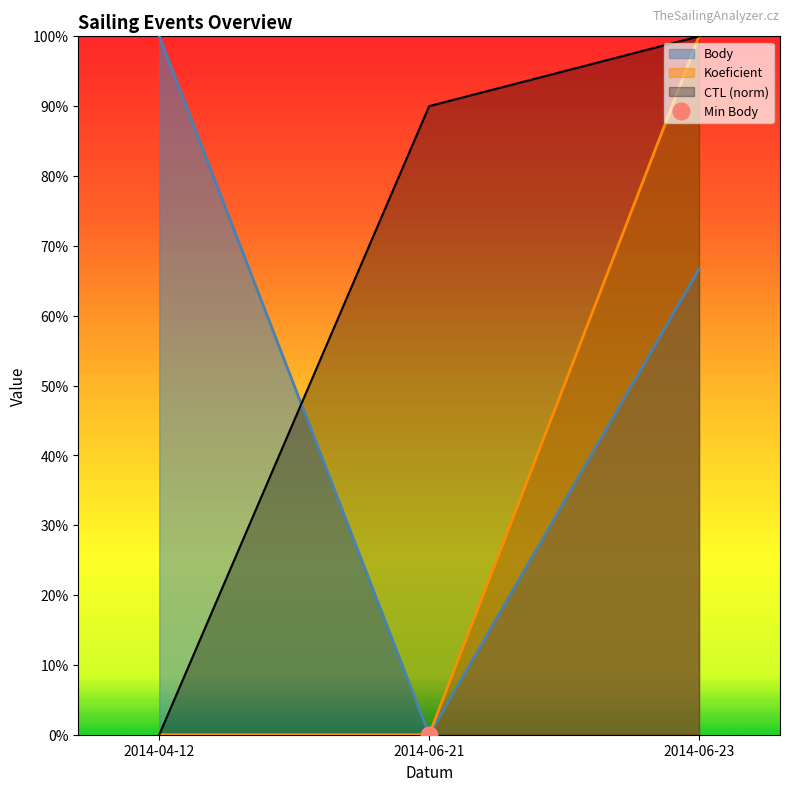

Does the chart have visible grid lines?

No